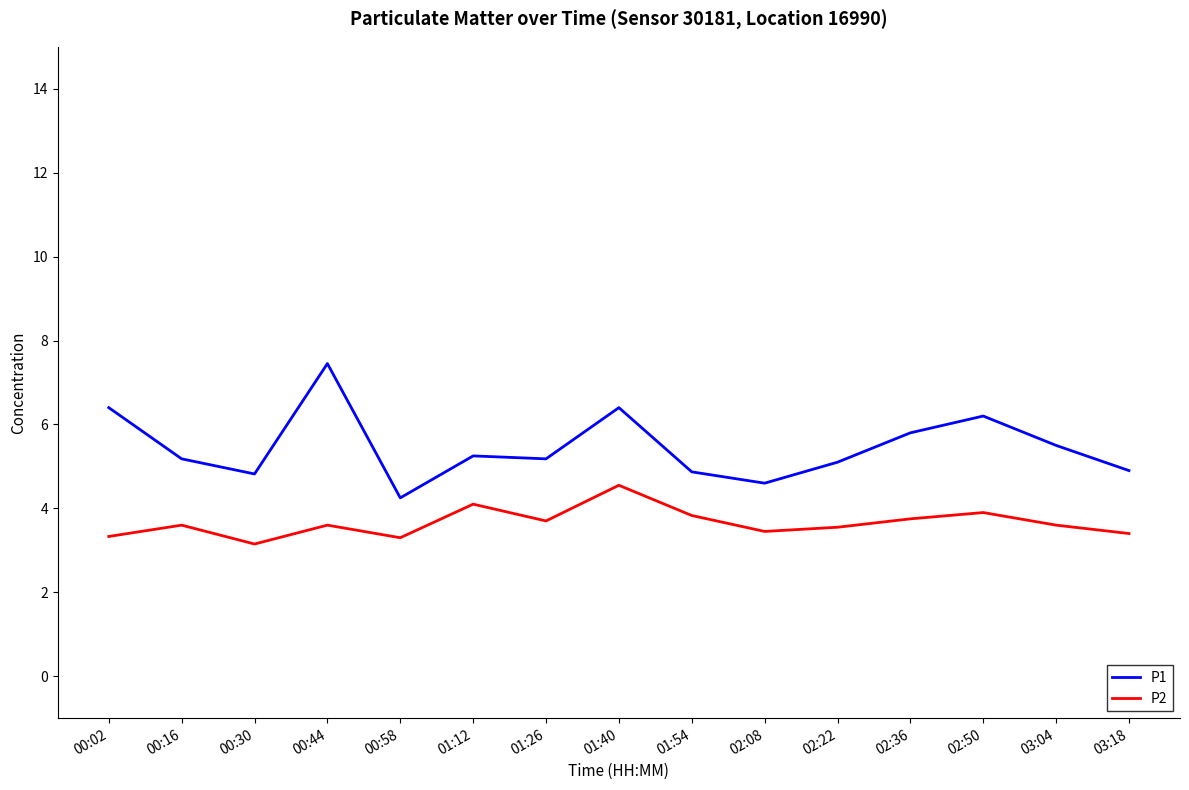

How many lines are shown in the chart?

2